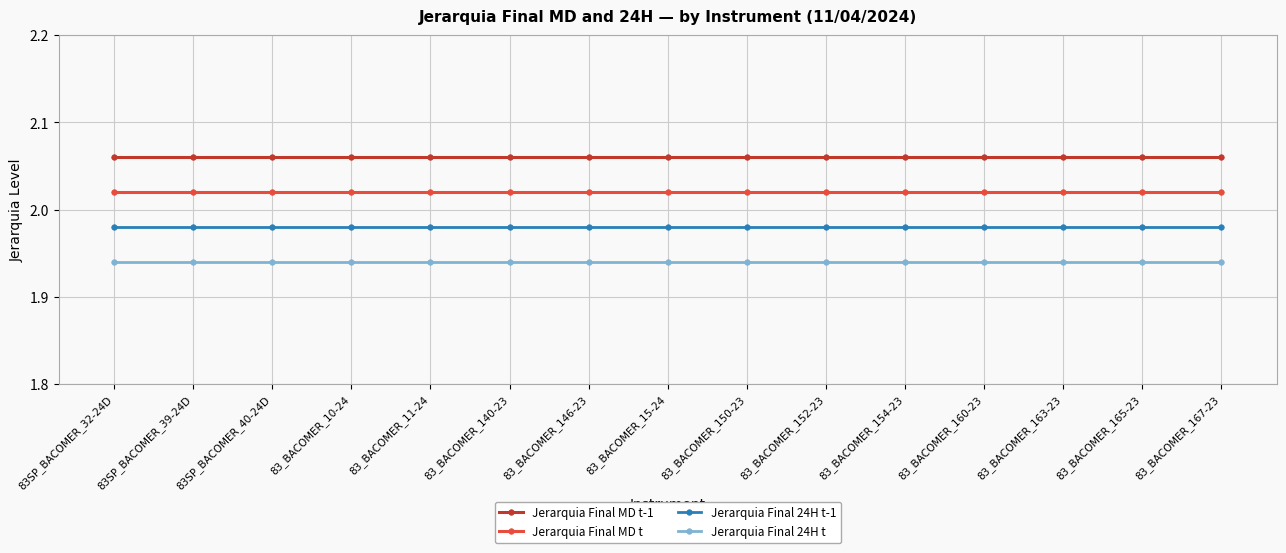

Reading left to right, what are all the values shown in this chart?

Jerarquia Final MD t-1: 83SP_BACOMER_32-24D=2.1	83SP_BACOMER_39-24D=2.1	83SP_BACOMER_40-24D=2.1	83_BACOMER_10-24=2.1	83_BACOMER_11-24=2.1	83_BACOMER_140-23=2.1	83_BACOMER_146-23=2.1	83_BACOMER_15-24=2.1	83_BACOMER_150-23=2.1	83_BACOMER_152-23=2.1	83_BACOMER_154-23=2.1	83_BACOMER_160-23=2.1	83_BACOMER_163-23=2.1	83_BACOMER_165-23=2.1	83_BACOMER_167-23=2.1
Jerarquia Final MD t: 83SP_BACOMER_32-24D=2.0	83SP_BACOMER_39-24D=2.0	83SP_BACOMER_40-24D=2.0	83_BACOMER_10-24=2.0	83_BACOMER_11-24=2.0	83_BACOMER_140-23=2.0	83_BACOMER_146-23=2.0	83_BACOMER_15-24=2.0	83_BACOMER_150-23=2.0	83_BACOMER_152-23=2.0	83_BACOMER_154-23=2.0	83_BACOMER_160-23=2.0	83_BACOMER_163-23=2.0	83_BACOMER_165-23=2.0	83_BACOMER_167-23=2.0
Jerarquia Final 24H t-1: 83SP_BACOMER_32-24D=2.0	83SP_BACOMER_39-24D=2.0	83SP_BACOMER_40-24D=2.0	83_BACOMER_10-24=2.0	83_BACOMER_11-24=2.0	83_BACOMER_140-23=2.0	83_BACOMER_146-23=2.0	83_BACOMER_15-24=2.0	83_BACOMER_150-23=2.0	83_BACOMER_152-23=2.0	83_BACOMER_154-23=2.0	83_BACOMER_160-23=2.0	83_BACOMER_163-23=2.0	83_BACOMER_165-23=2.0	83_BACOMER_167-23=2.0
Jerarquia Final 24H t: 83SP_BACOMER_32-24D=1.9	83SP_BACOMER_39-24D=1.9	83SP_BACOMER_40-24D=1.9	83_BACOMER_10-24=1.9	83_BACOMER_11-24=1.9	83_BACOMER_140-23=1.9	83_BACOMER_146-23=1.9	83_BACOMER_15-24=1.9	83_BACOMER_150-23=1.9	83_BACOMER_152-23=1.9	83_BACOMER_154-23=1.9	83_BACOMER_160-23=1.9	83_BACOMER_163-23=1.9	83_BACOMER_165-23=1.9	83_BACOMER_167-23=1.9